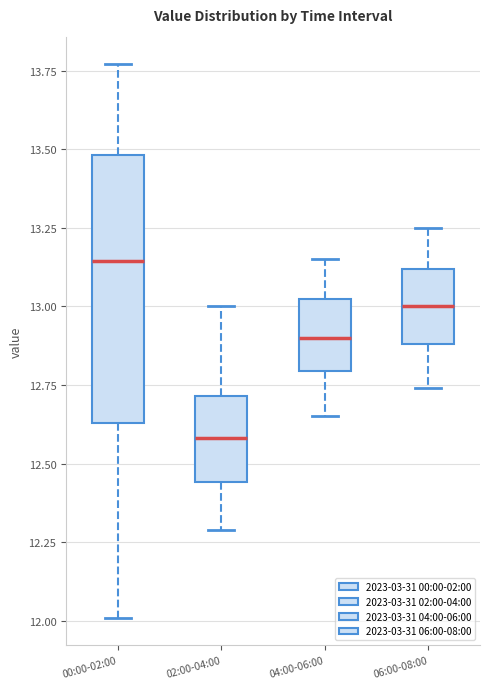

Reading left to right, transcribe this box plot: for each box, give where its median line is, the range the box spans, and where its two whiskers end, as read against the y-axis. The values are not printed on the chart, so give them approximately, as read against the axis.

00:00-02:00: median 13.15, box 12.65 to 13.50, whiskers 12.00 to 13.75
02:00-04:00: median 12.60, box 12.45 to 12.70, whiskers 12.30 to 13.00
04:00-06:00: median 12.90, box 12.80 to 13.00, whiskers 12.65 to 13.15
06:00-08:00: median 13.00, box 12.90 to 13.10, whiskers 12.75 to 13.25